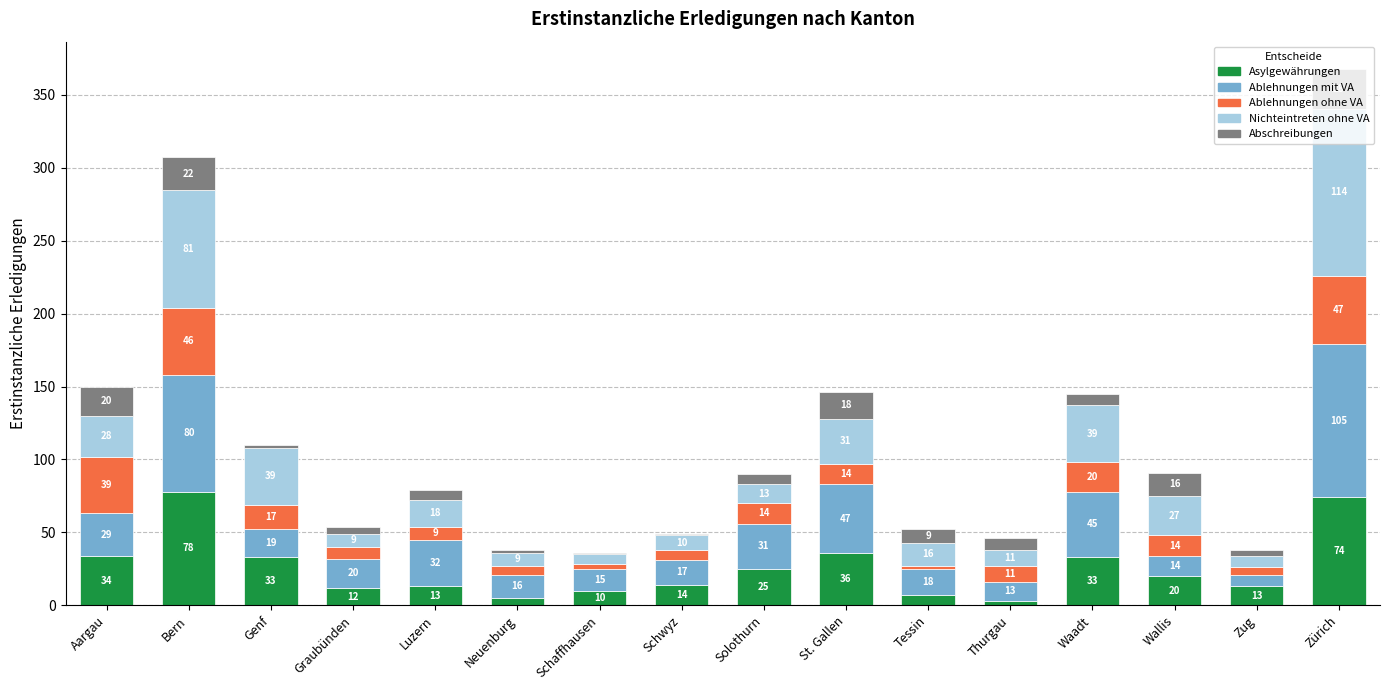

Which category has the highest value in the Asylgewährungen series?

Bern